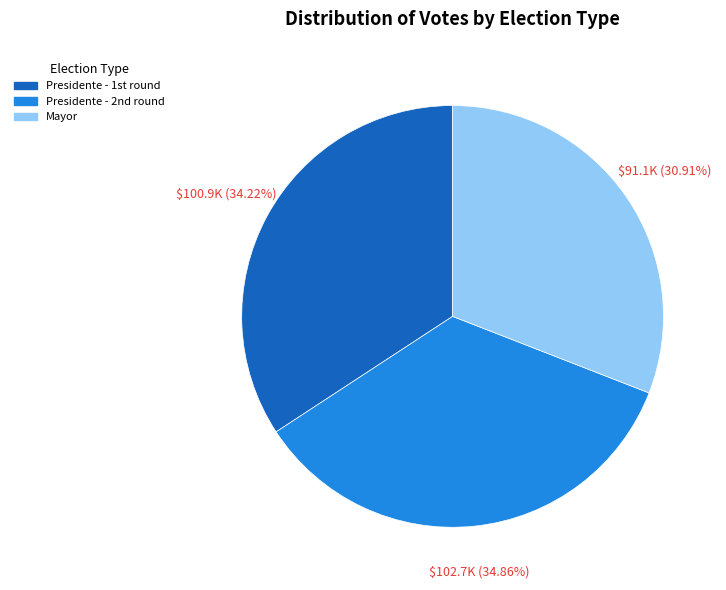

Count the number of slices in the pie.

3